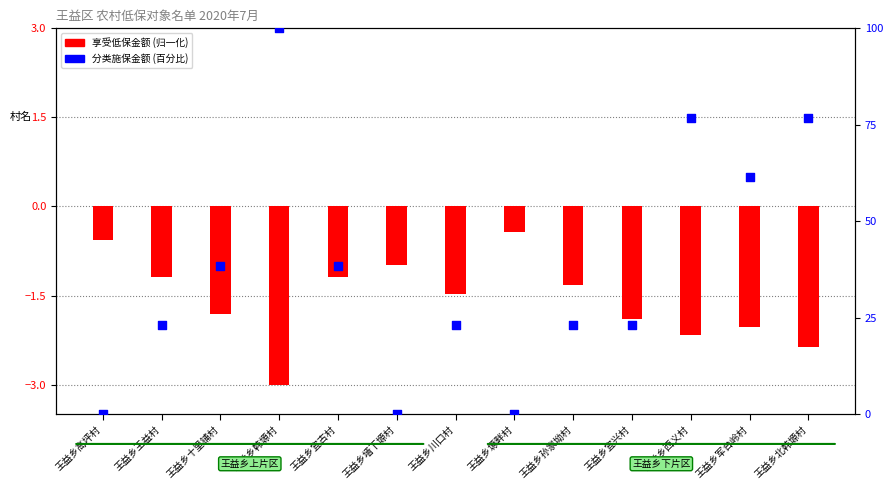

What is the total value across all series at 王益乡军台岭村?

59.5